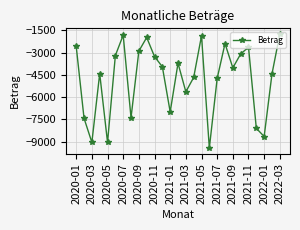

What is the minimum value shown in the chart?

-9433.2